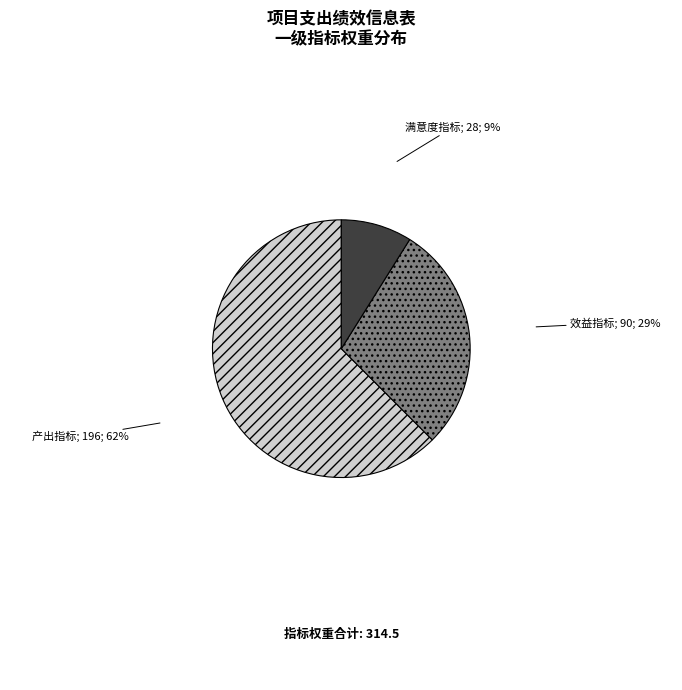

Does any single category account for the majority?

Yes